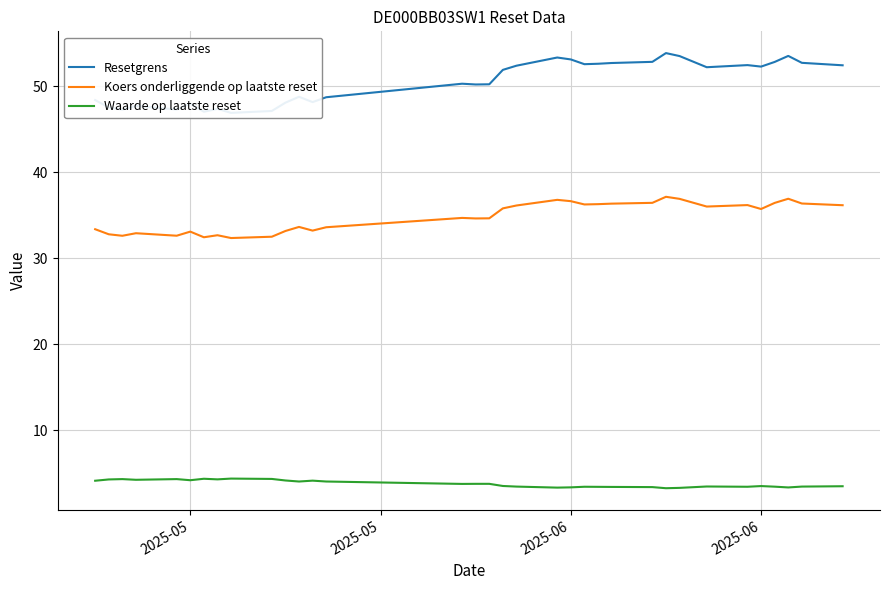

True or false: Resetgrens and Waarde op laatste reset intersect in this chart.

False